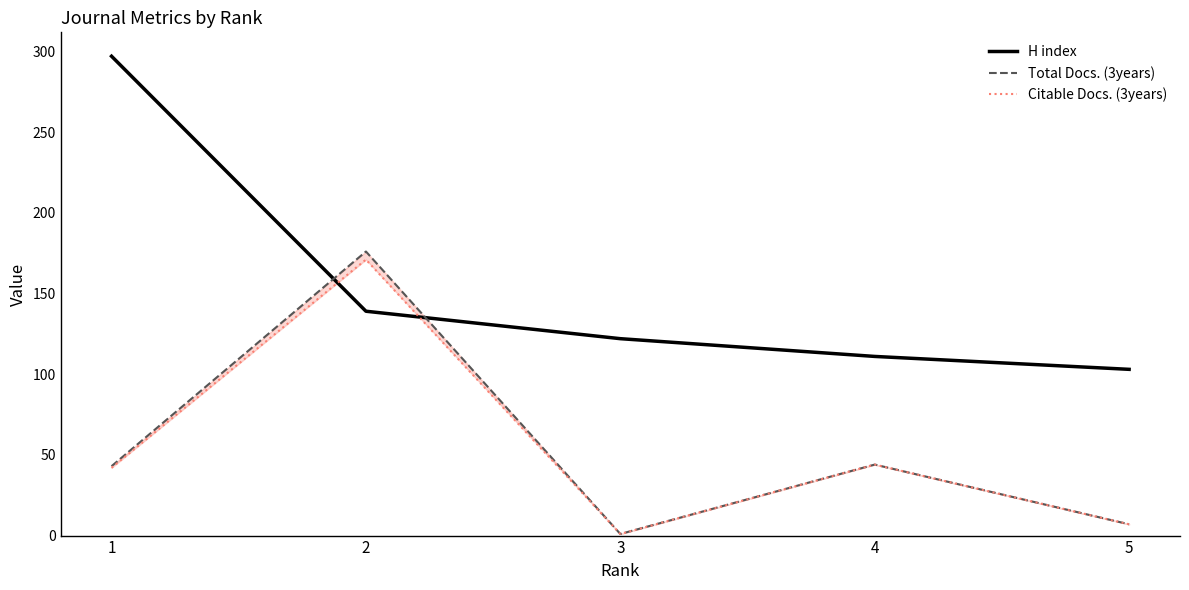

The H index series shows 111 at 4. True or false?

True